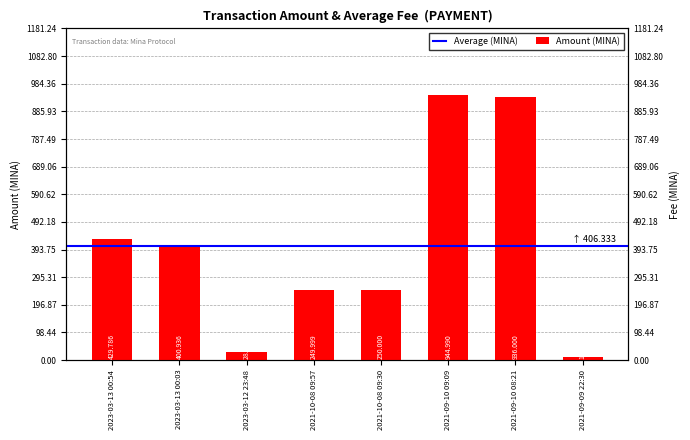

What position from the left is 2021-09-09 22:30?

8